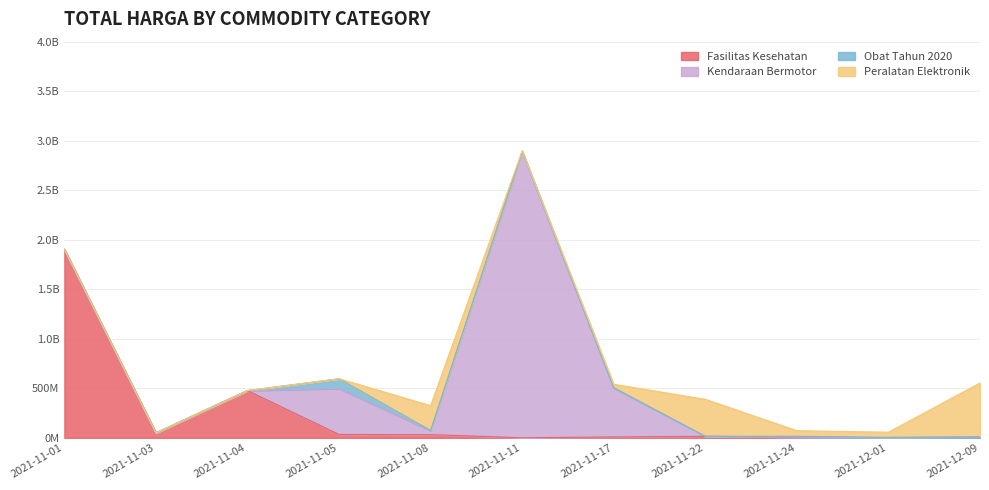

At which category does the chart reach its peak across all series?

2021-11-11